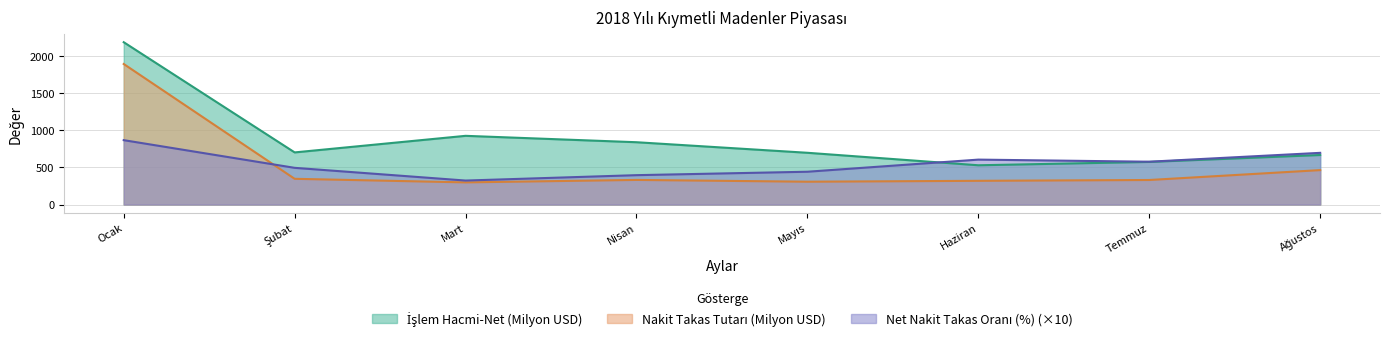

What is the average value of the Net Nakit Takas Oranı (%) series?

549.2